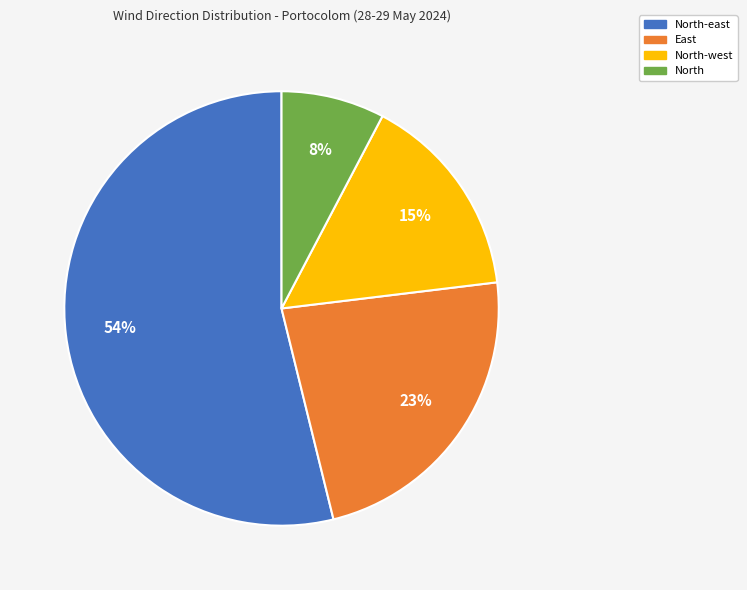

Is there a majority slice in this chart?

Yes